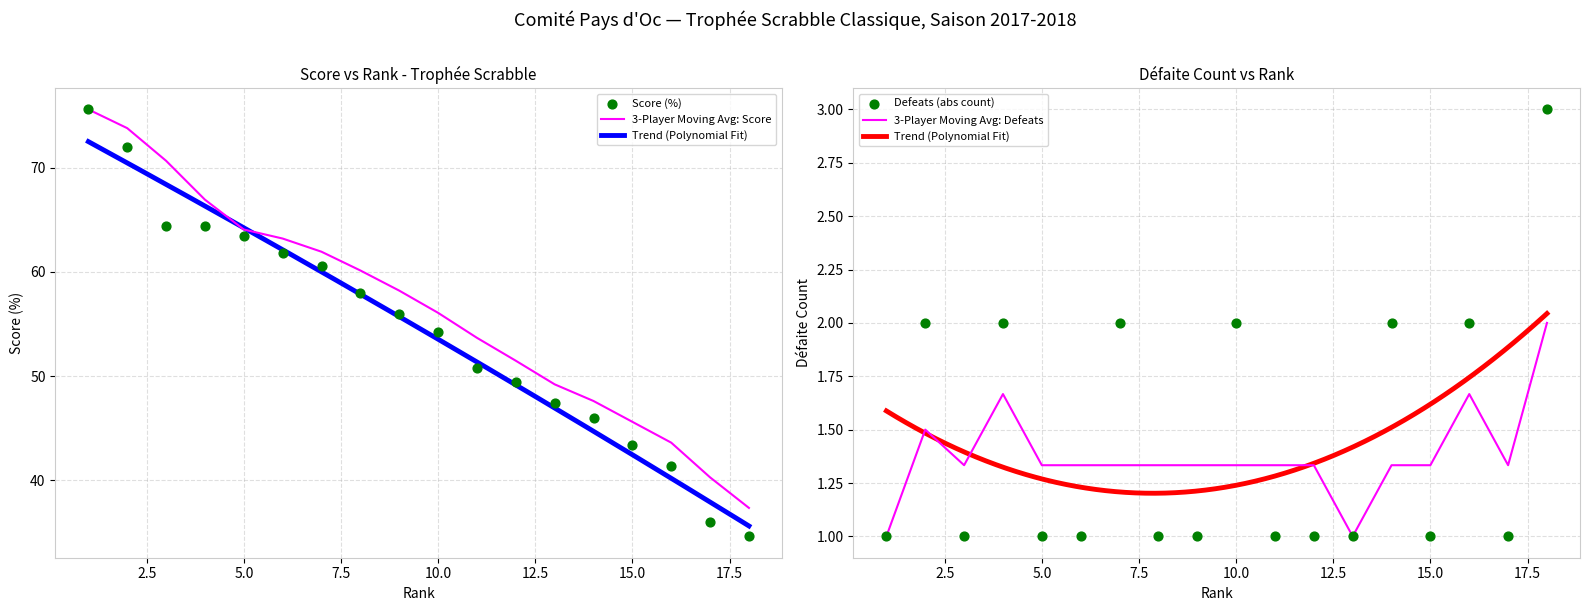

What is the total value across all series at 17-URQUIA Patrice?

37.0